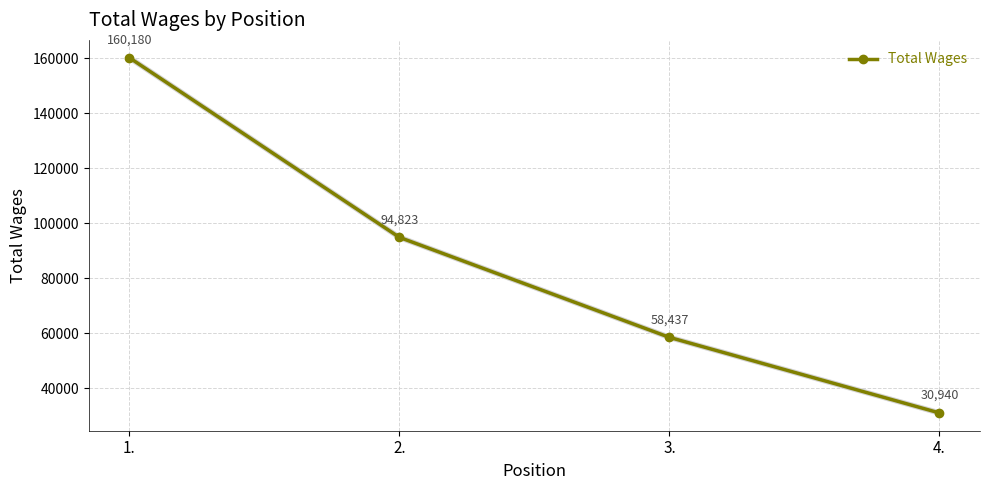

What value does the data have at 1., to the nearest 50?

160200